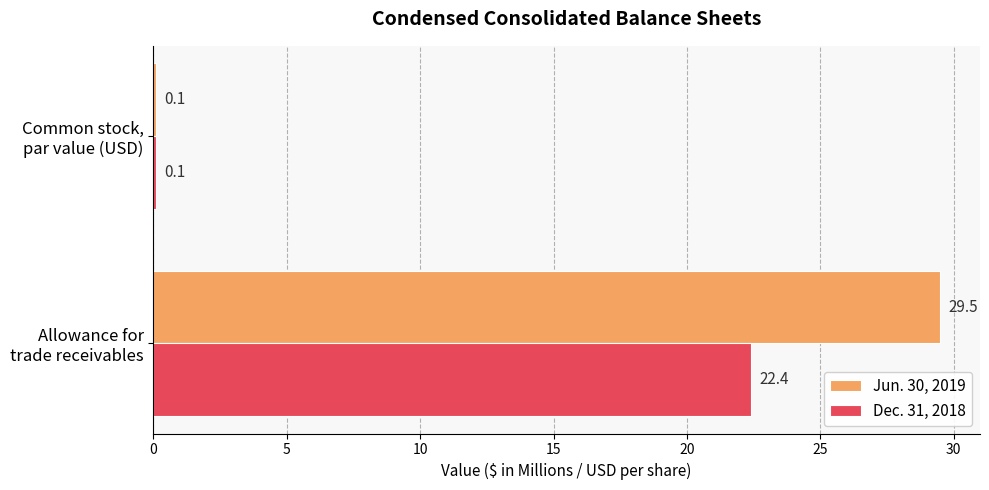

What is the difference between the maximum and minimum values in the Jun. 30, 2019 series?

29.4